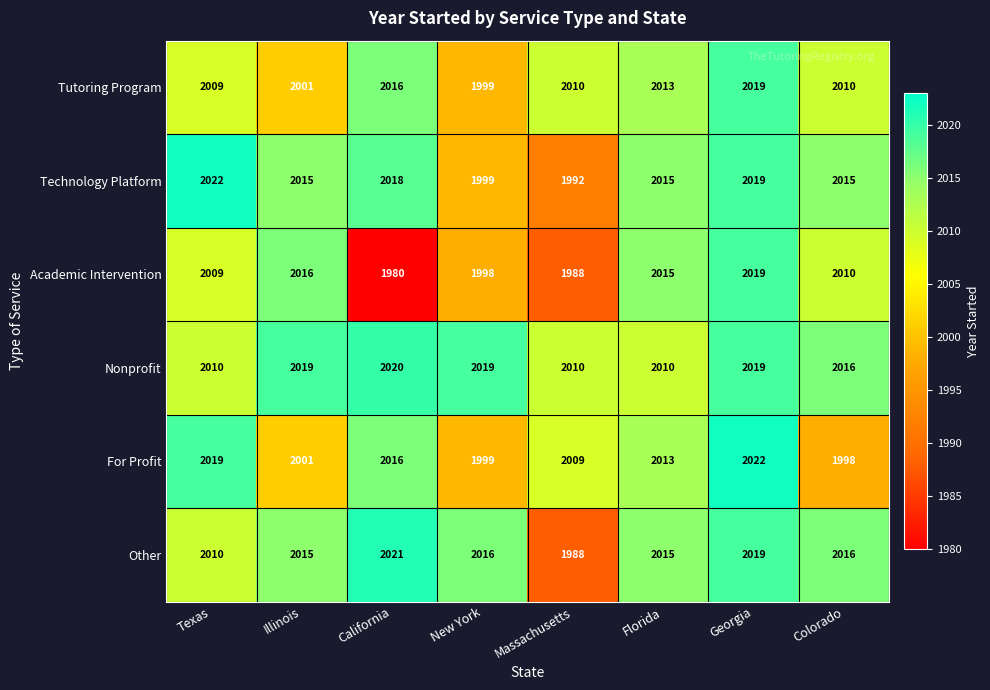

What is the smallest value displayed?

1980